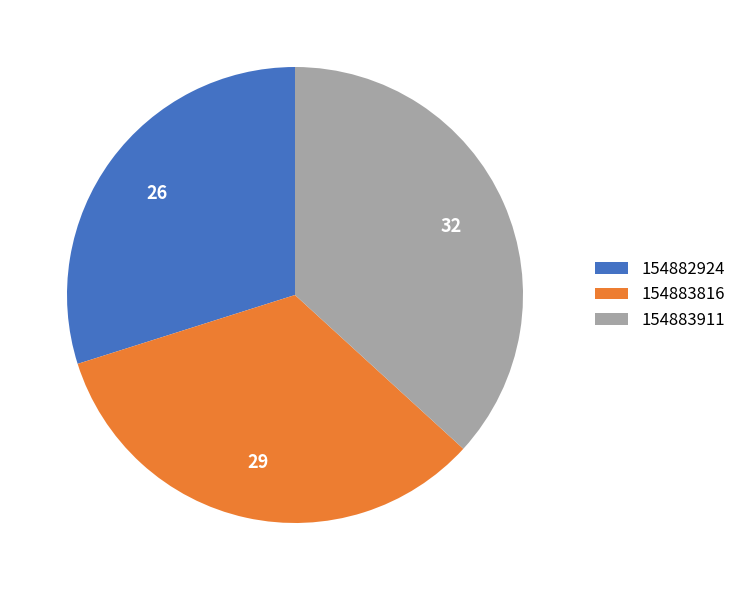

Do 154882924 and 154883911 together represent more than half of the pie?

Yes